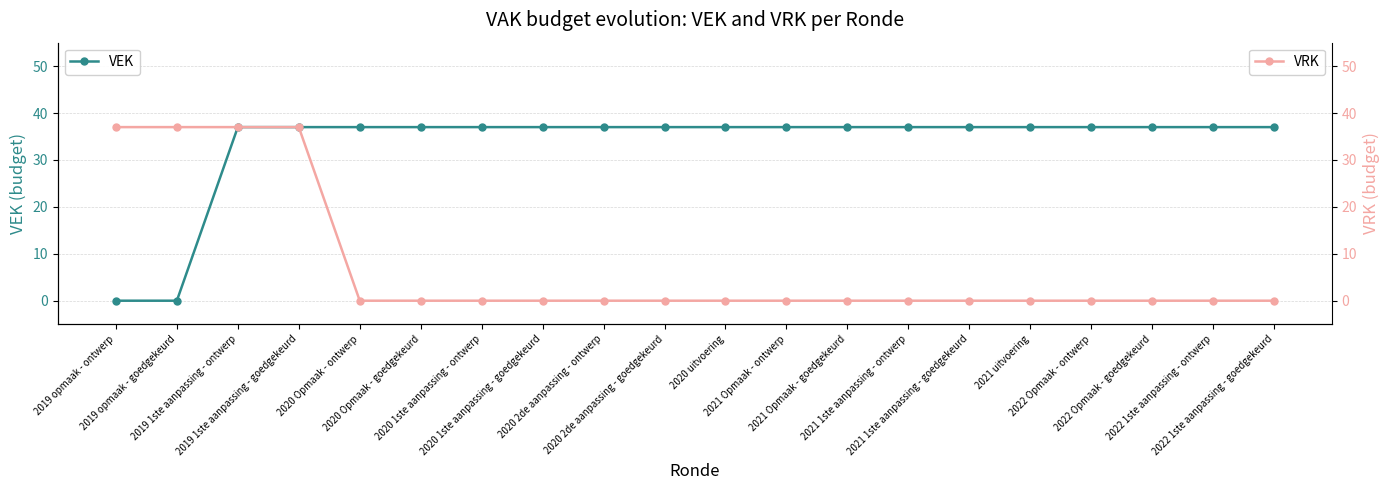

Rank the series by their maximum value, from highest to lowest.

VEK, VRK